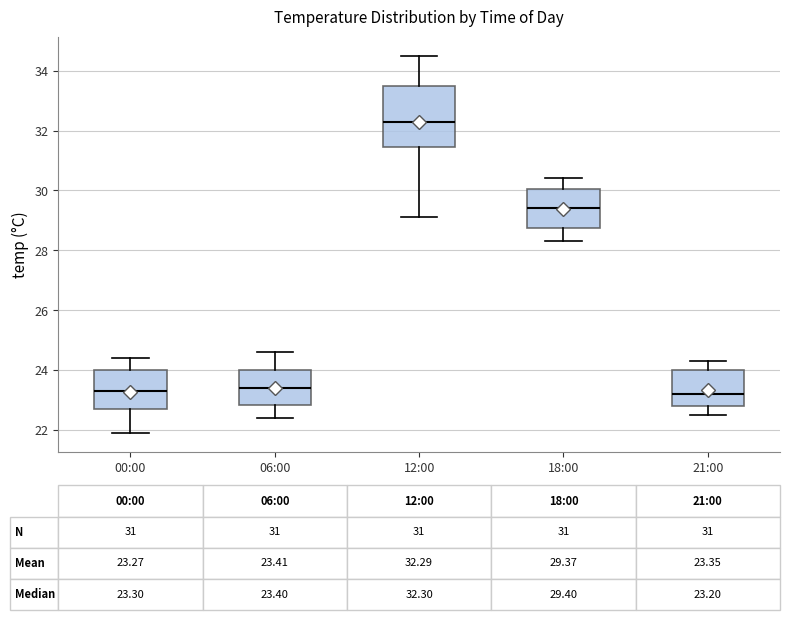

Which box is the tallest, from its lower edge to its upper edge?

12:00